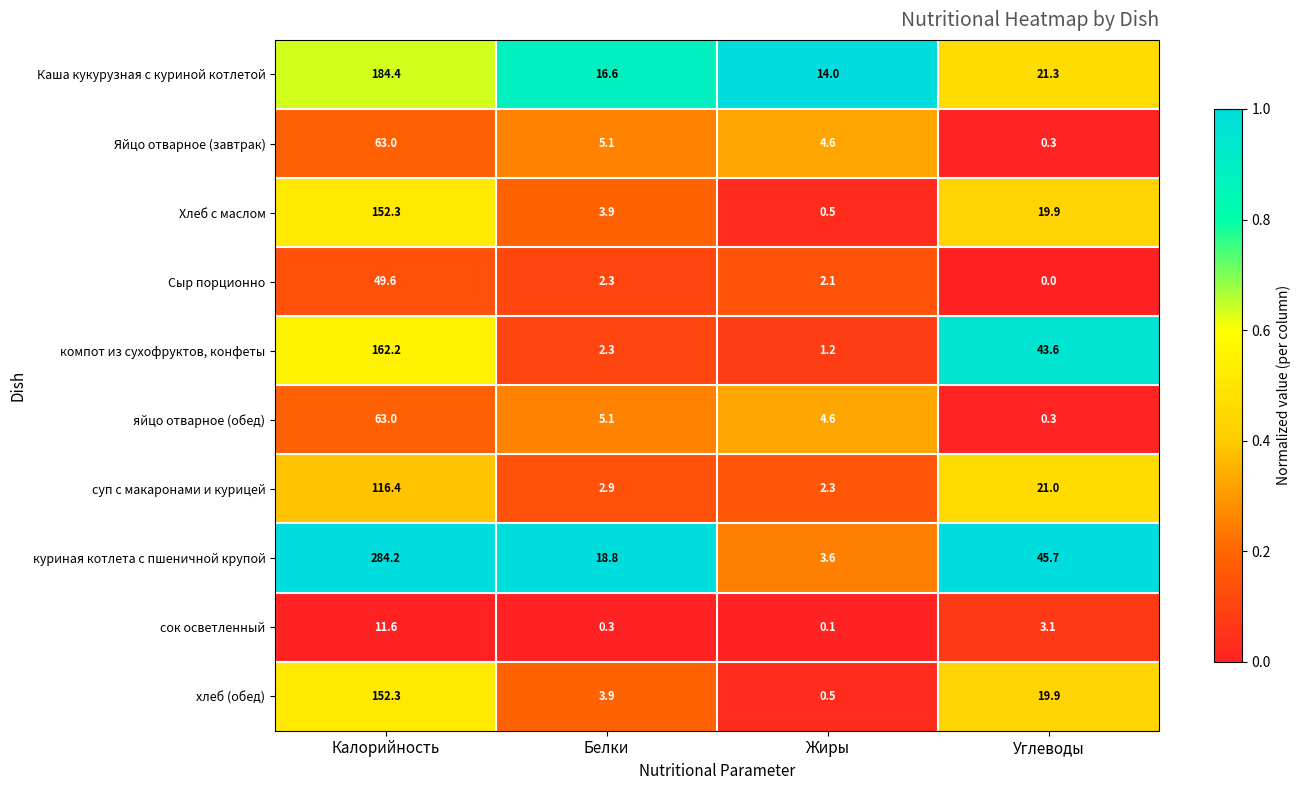

The Сыр порционно series shows 2.1 at Жиры. True or false?

True